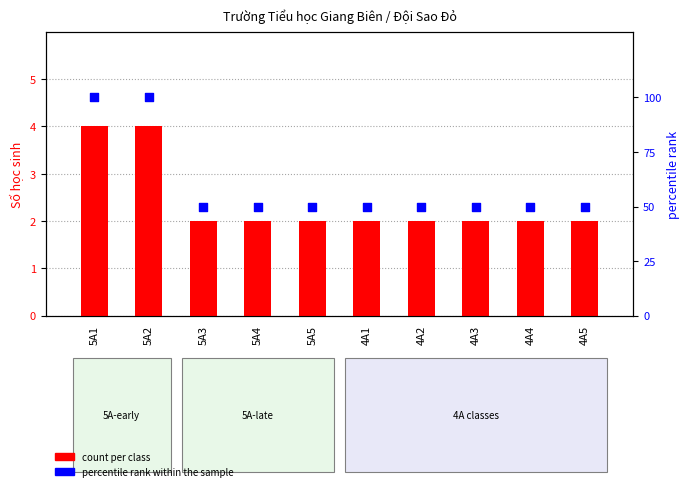

What are all the series names shown in the legend?

count per class, percentile rank within the sample